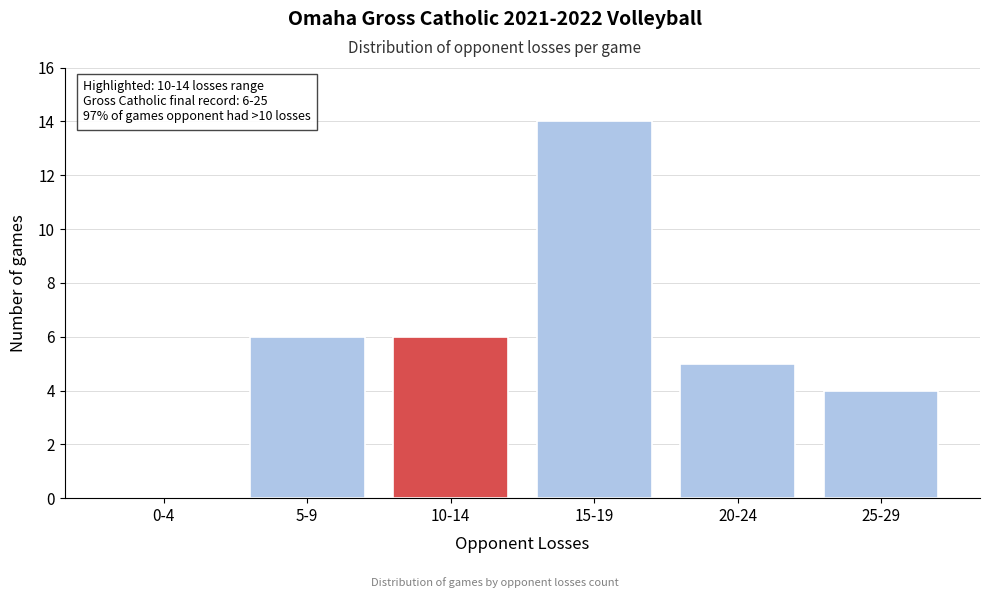

Reading left to right, what are all the values shown in this chart?

0-4=0	5-9=6	10-14=6	15-19=14	20-24=5	25-29=4